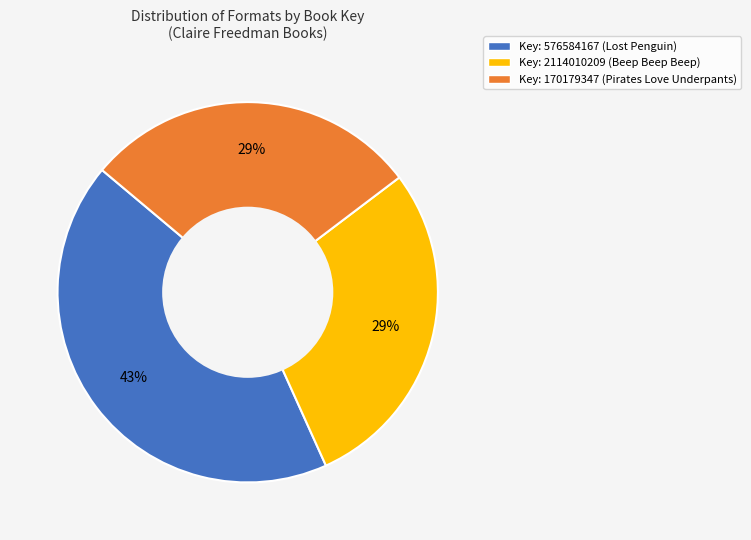

Is there a majority slice in this chart?

No